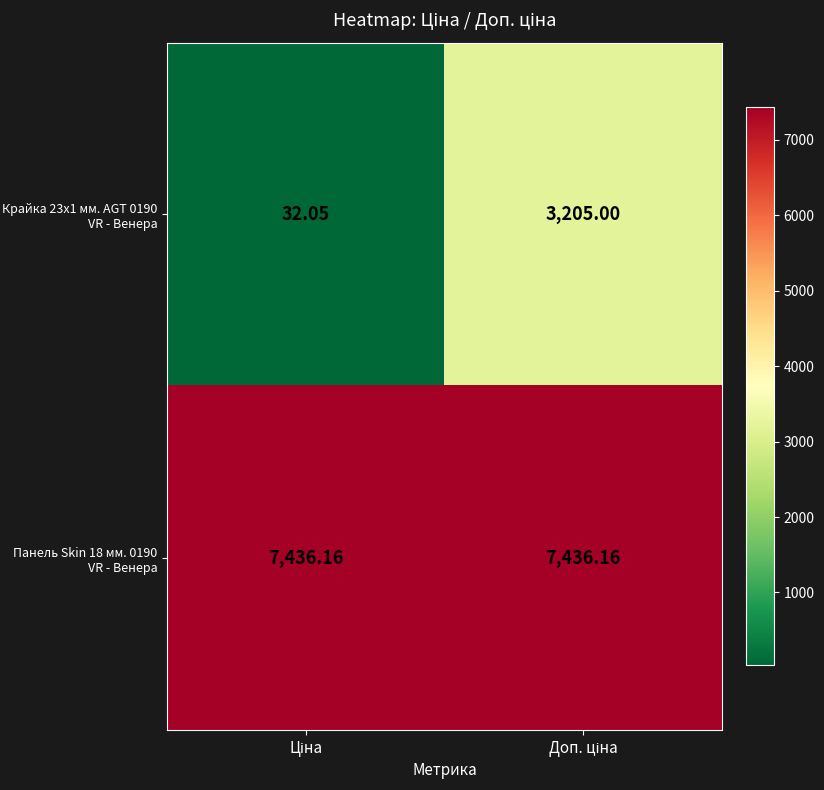

Which has a higher value, Доп. ціна or Ціна?

Доп. ціна